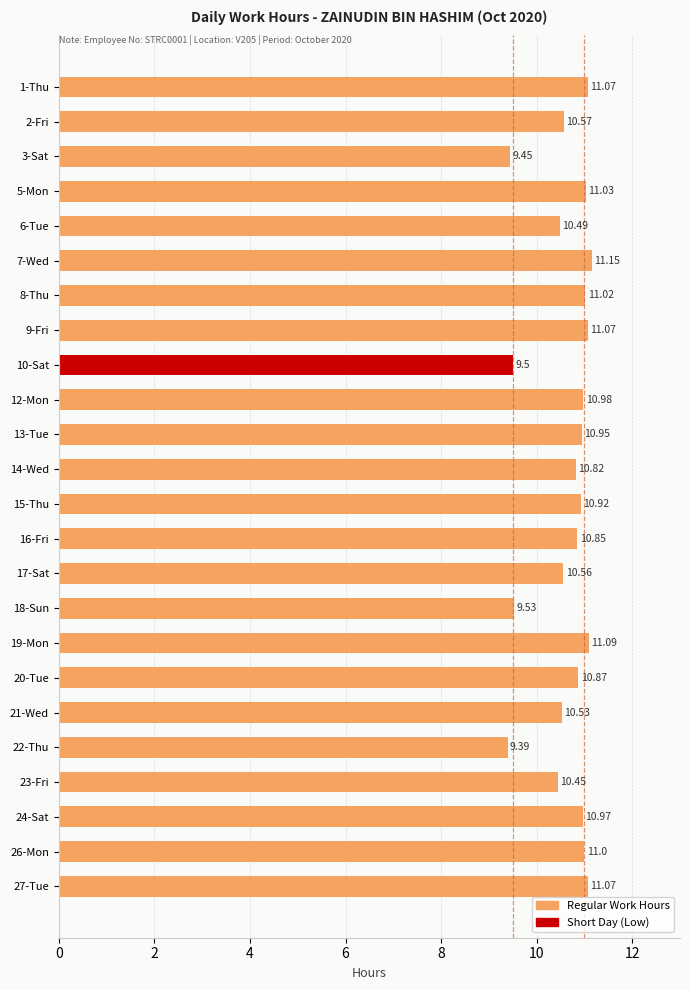

What is the change in value from 18-Sun to 24-Sat?

+1.4